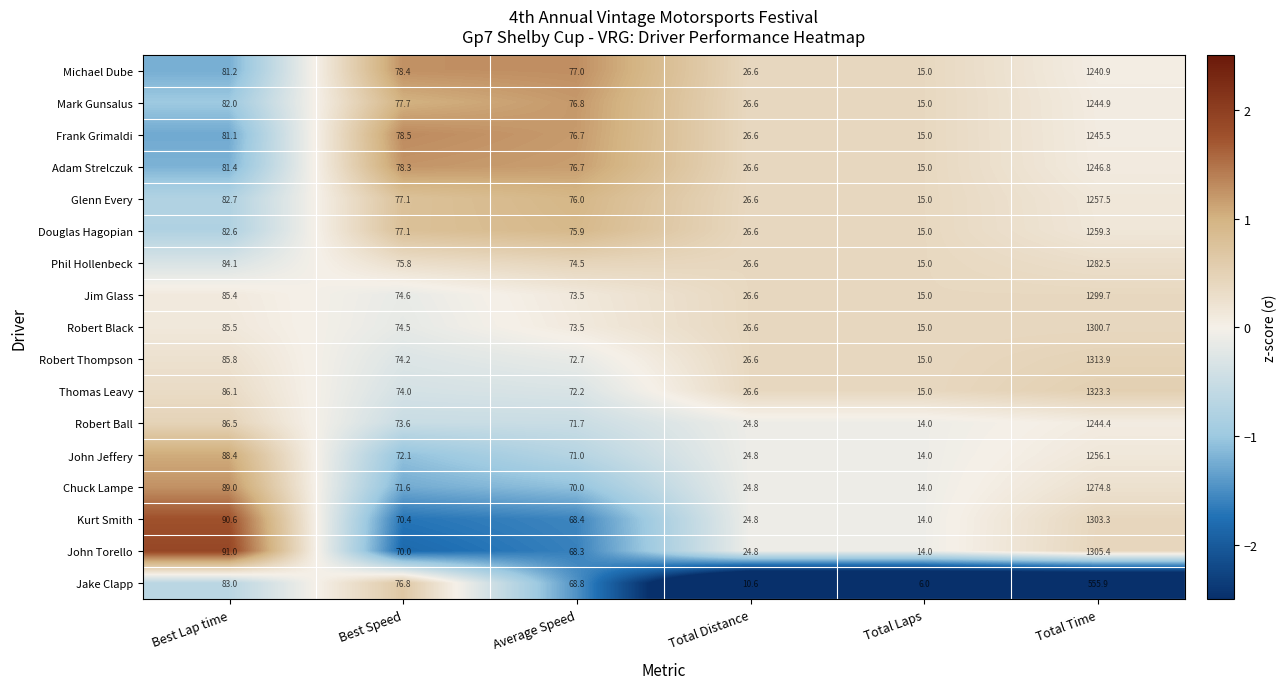

Where is Mark Gunsalus nearest to the value 629?

Best Lap time